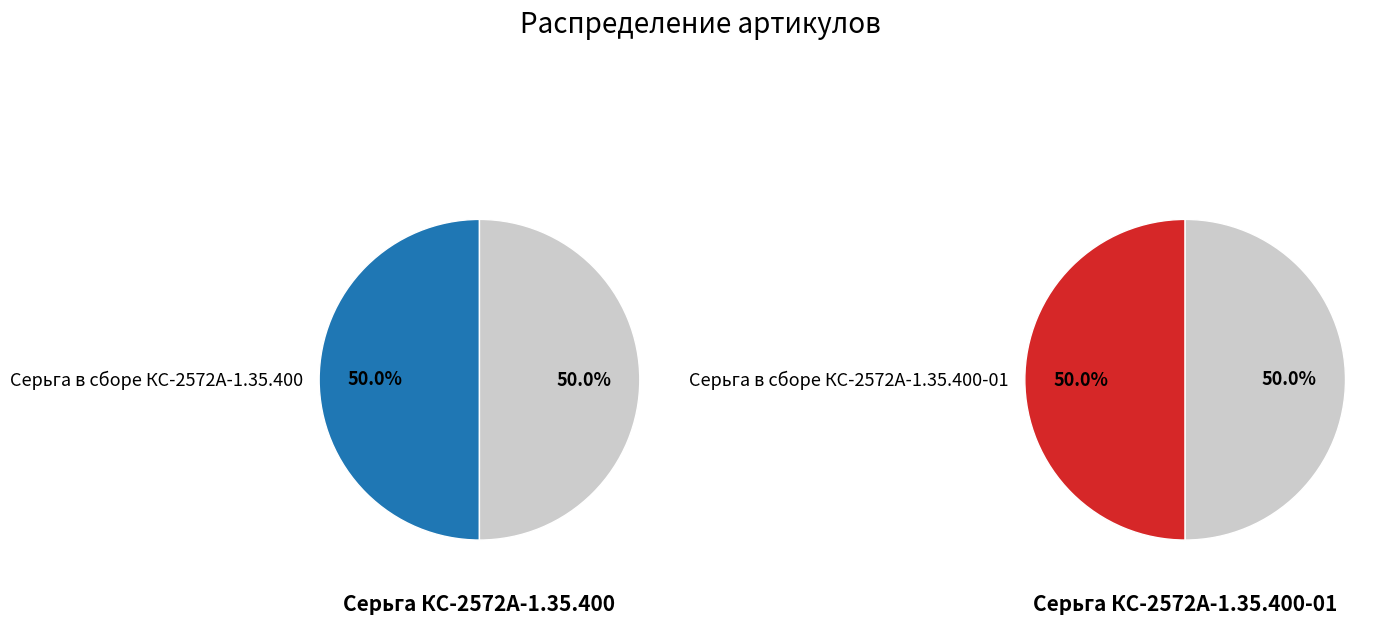

True or false: Серьга в сборе КС-2572А-1.35.400 accounts for 50% of the total.

True